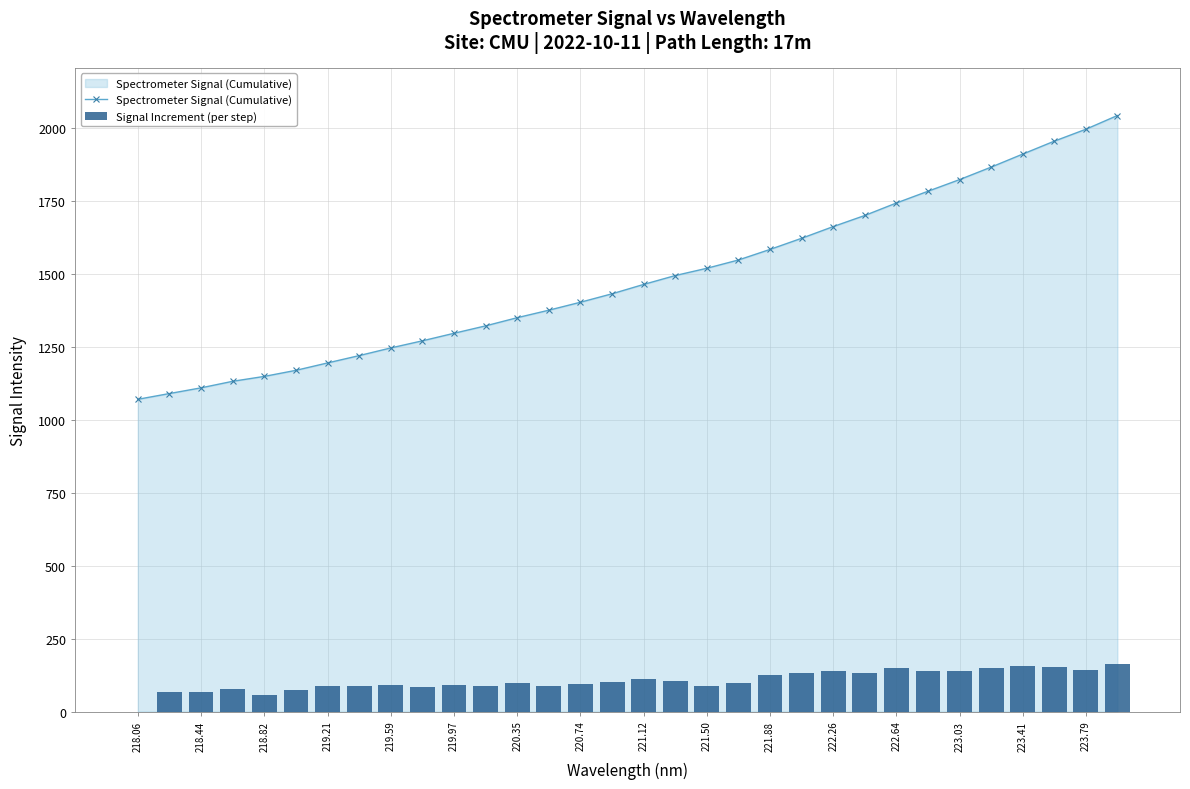

The Spectrometer Signal (Cumulative) series shows 2429.2 at 223.03. True or false?

False